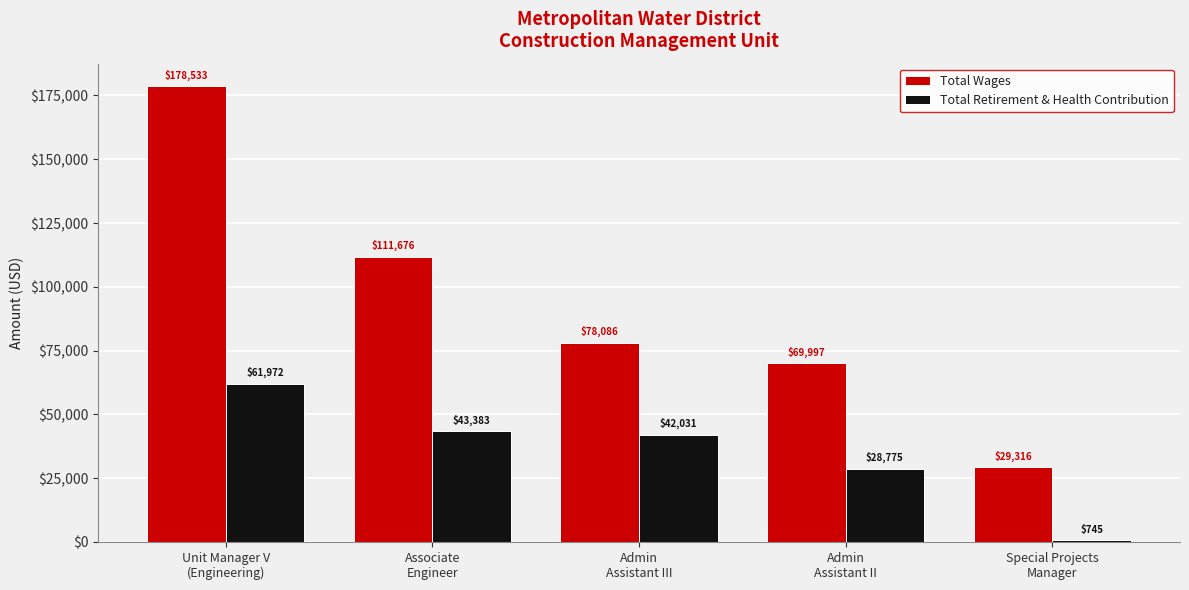

Which series has the largest range (max minus min)?

Total Wages